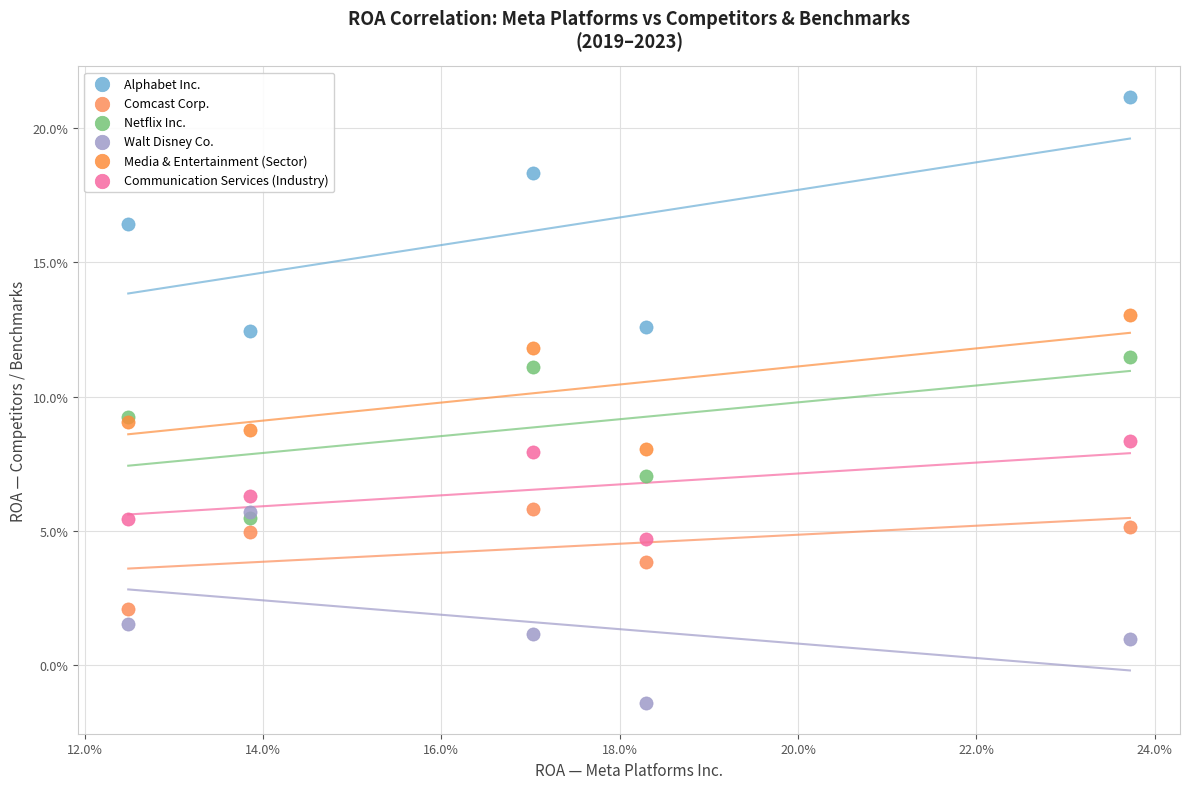

Which series has the largest Y range (max minus min)?

Alphabet Inc.